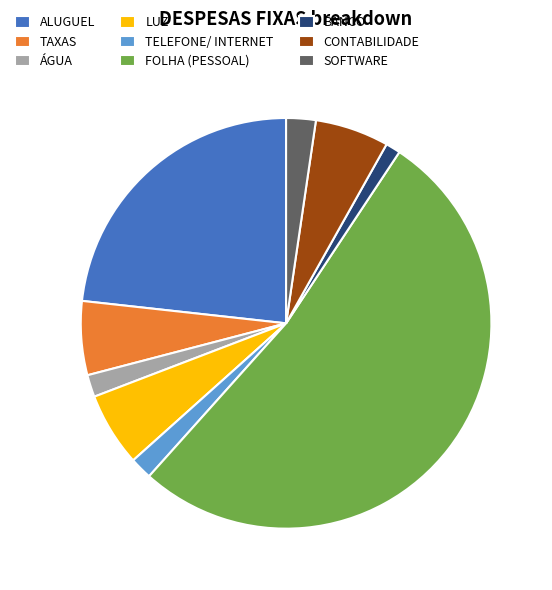

How many slices are in this pie chart?

9